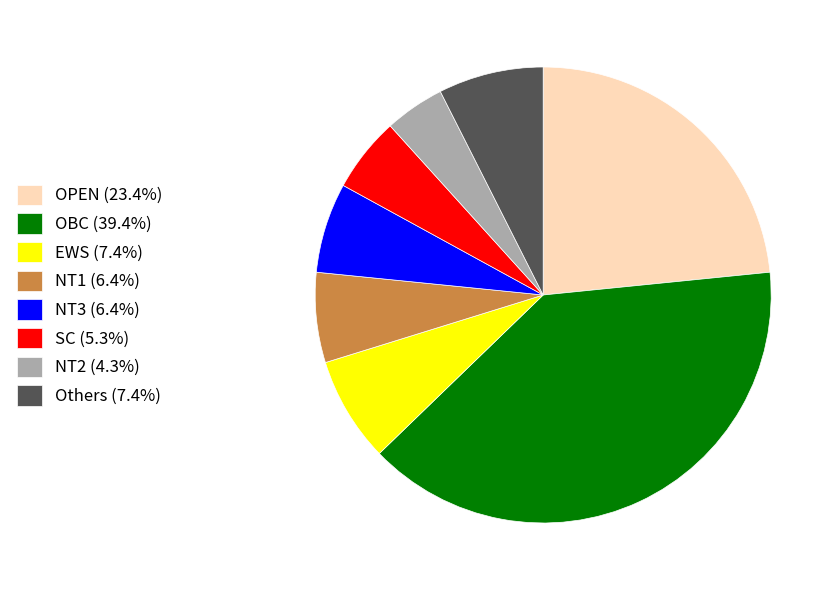

Is SC (5.3%) the majority of the pie?

No